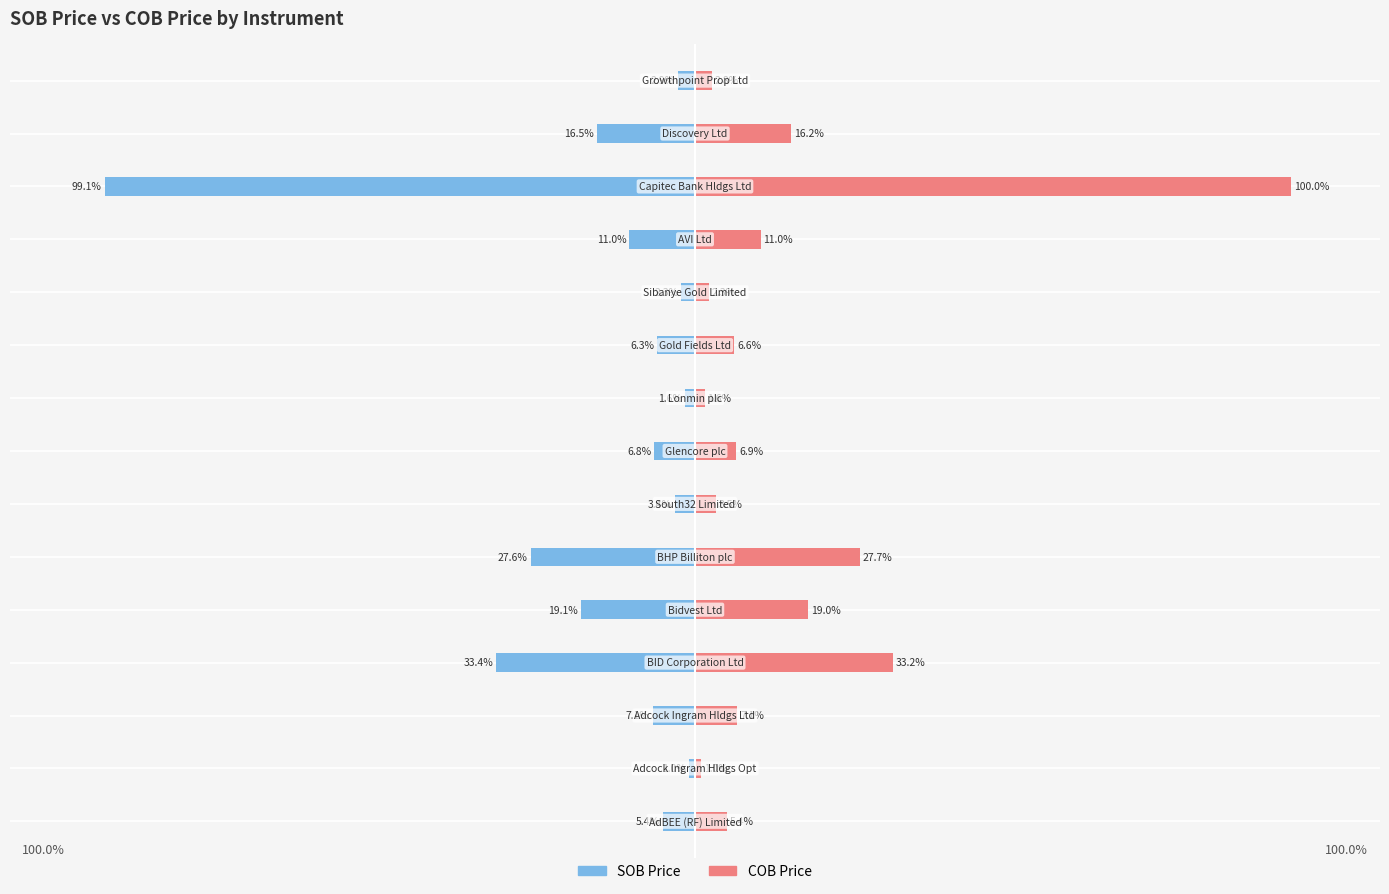

What is the value of the COB Price bar at the 3rd from the left?

7.1